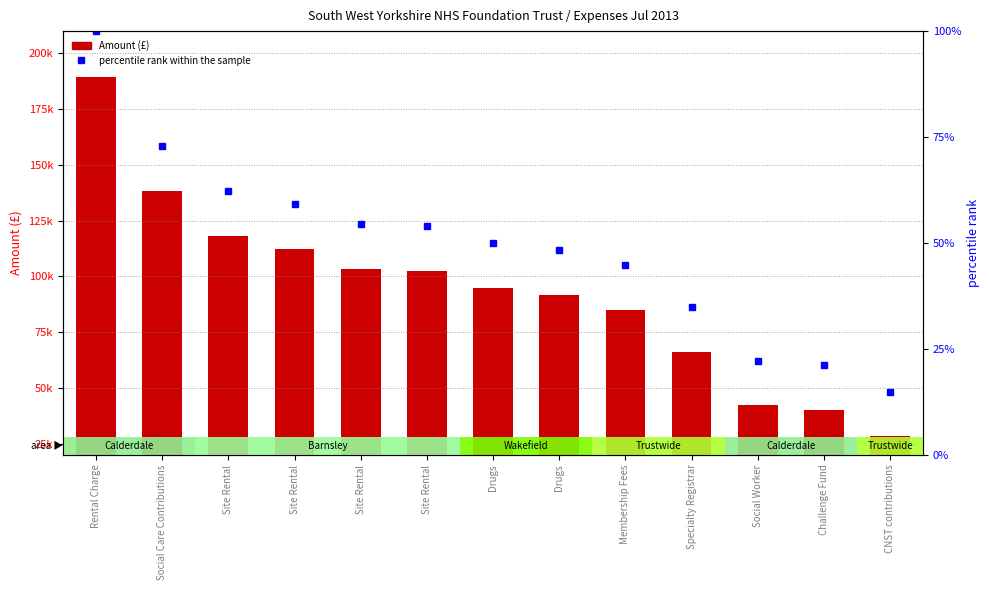

Which label corresponds to the largest value in the chart?

Rental Charge